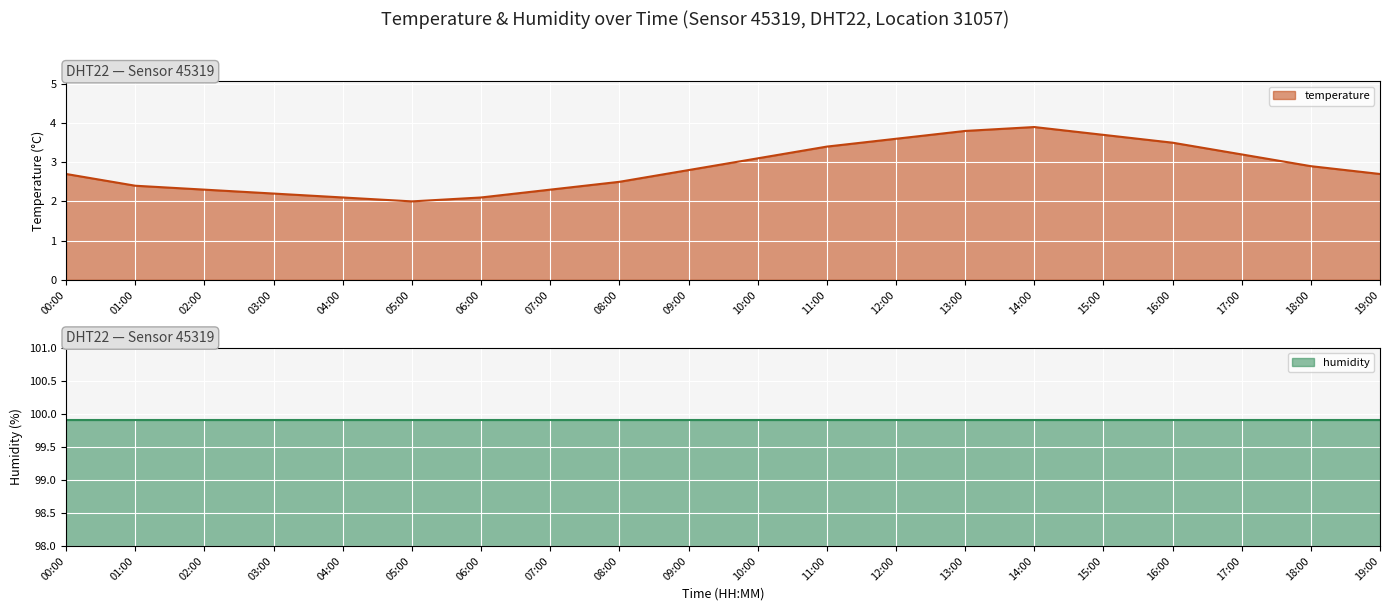

What is the smallest value displayed?

2.0